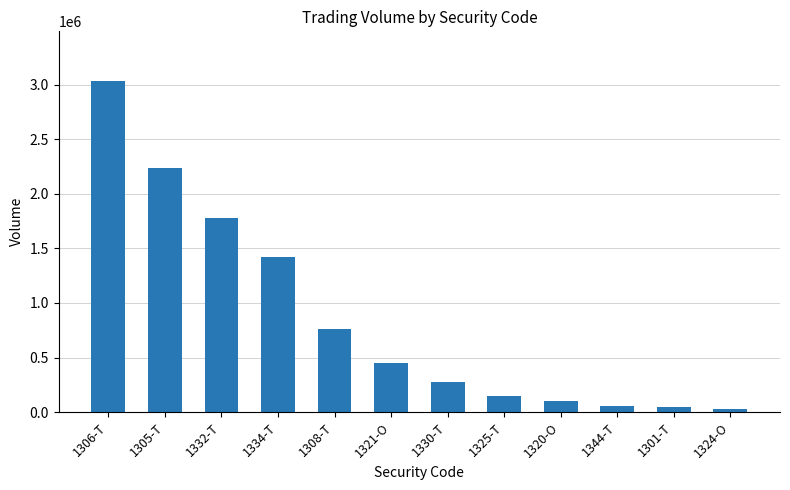

What is the label of the 3rd bar from the right?

1344-T